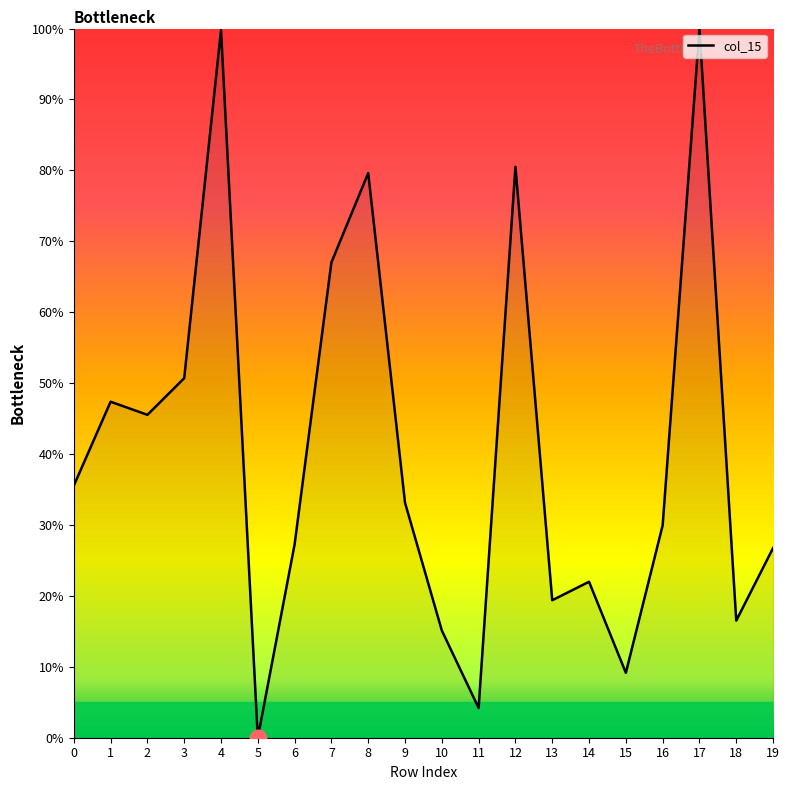

Which category has the lowest value across all series?

5